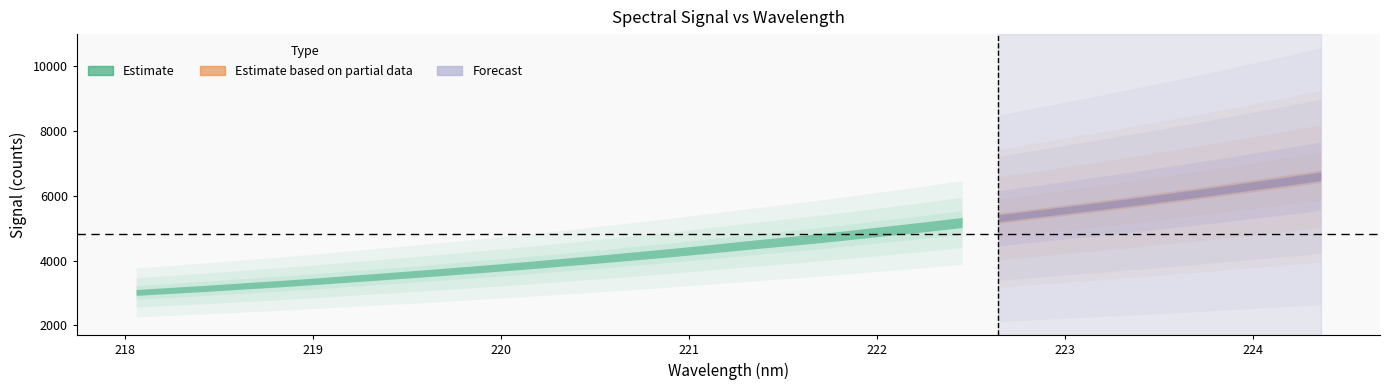

What is the average value?

4556.4